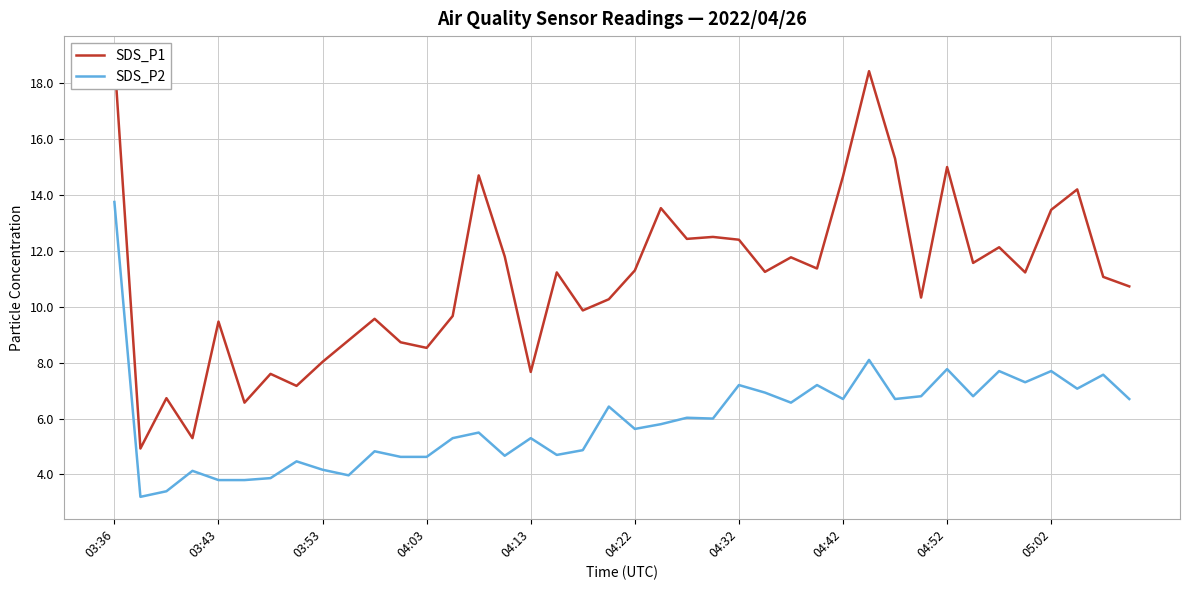

What is the lowest value of the SDS_P2 series?

3.2